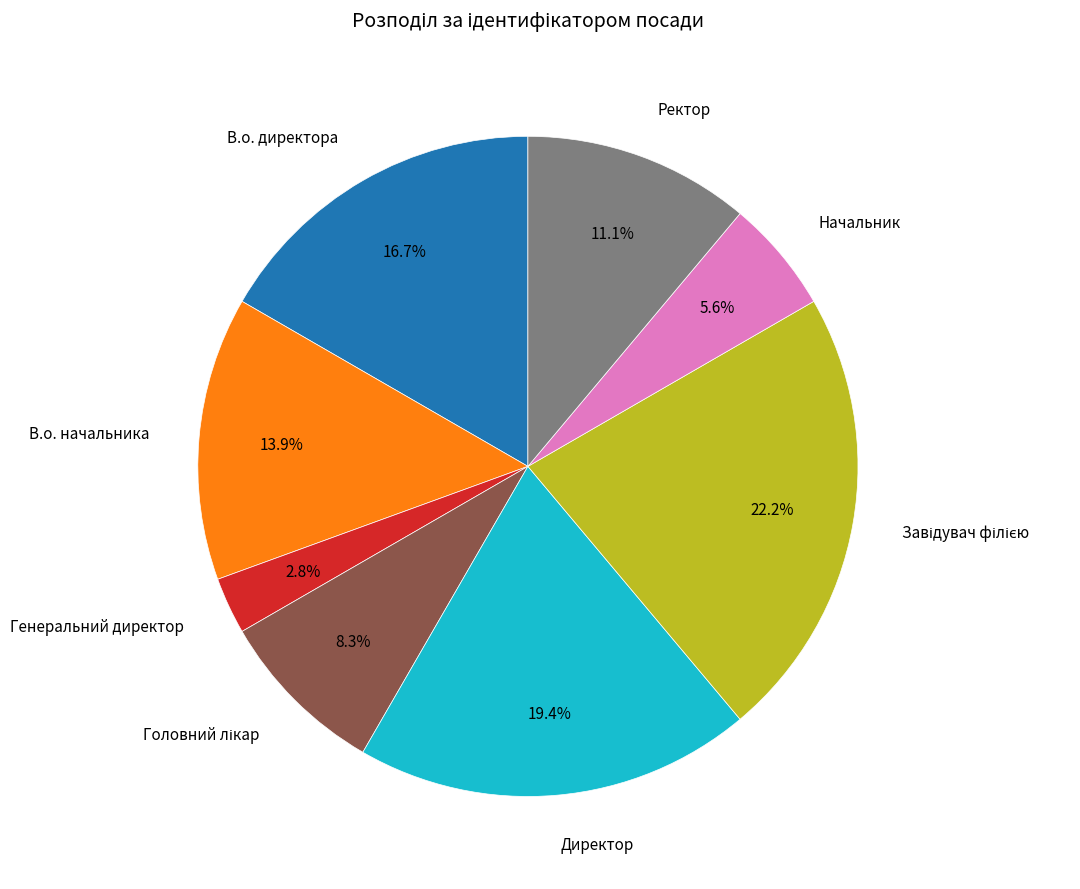

Does any single category account for the majority?

No